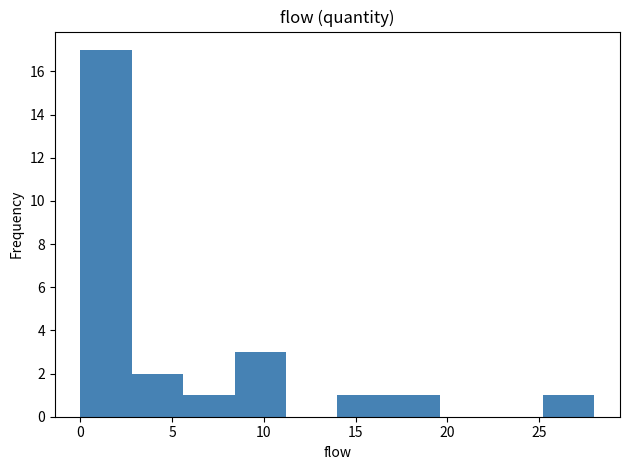

Over which range of the x-axis is the bar tallest?

0.0 to 2.8